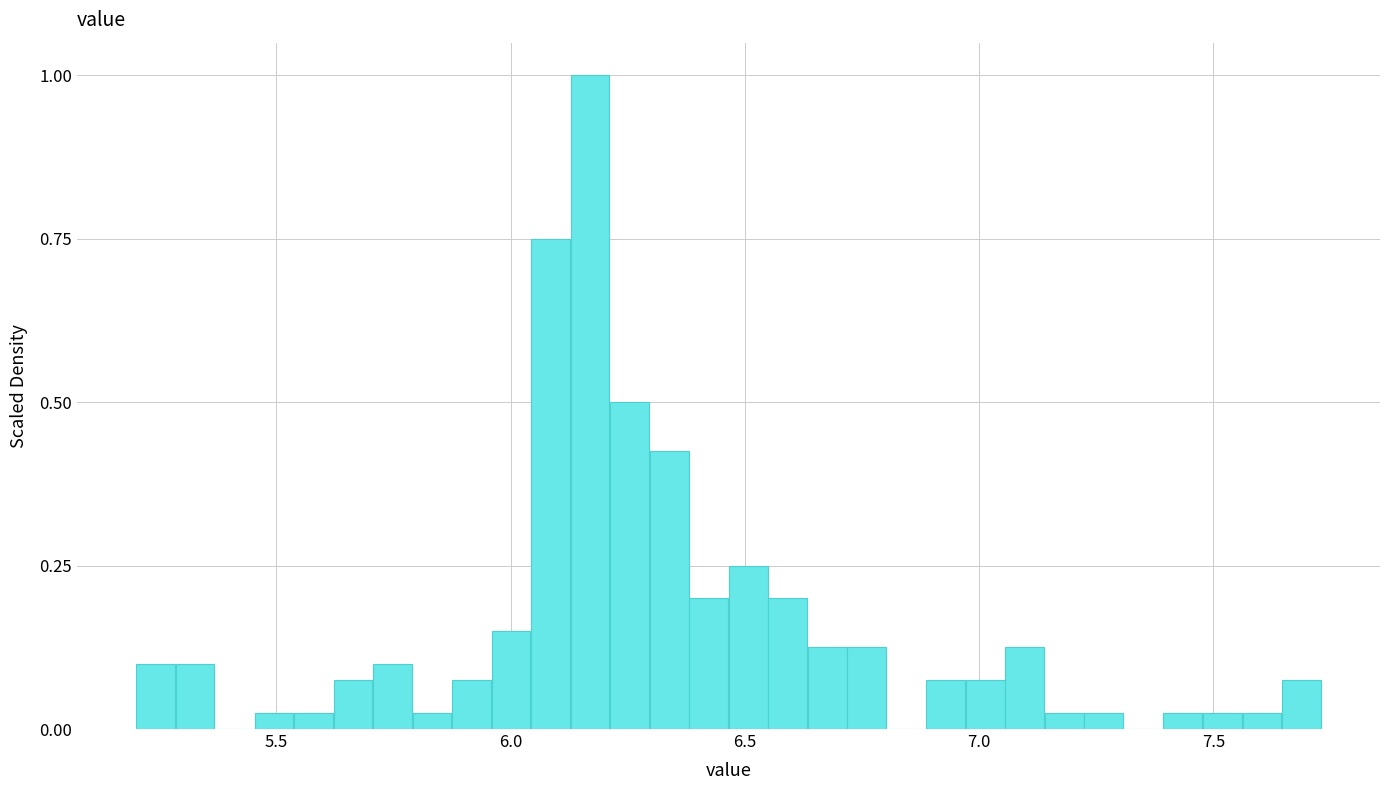

Read against the x-axis, roughly where is the centre of the tallest bar?

6.15